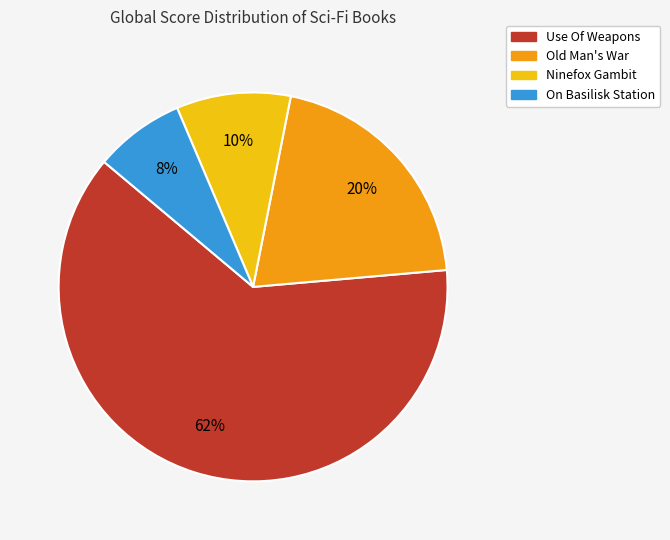

Approximately how many times larger is the value at On Basilisk Station compared to Old Man's War?

0.4